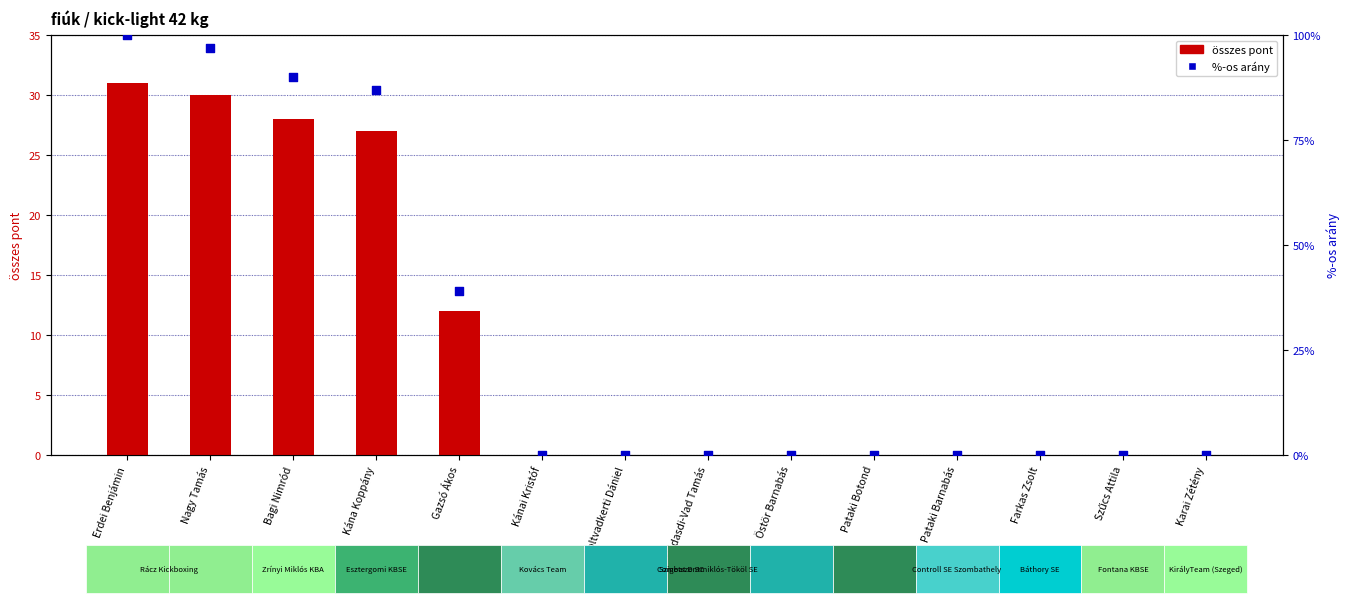

At which category is the sum across all series the highest?

Erdei Benjámin